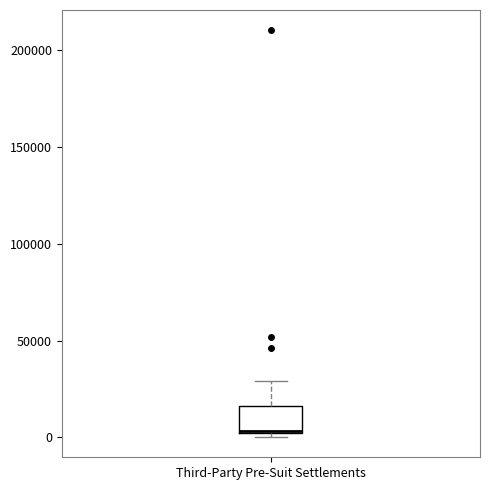

Transcribe this box plot: give where the median line is, the range the box spans, and where the two whiskers end, as read against the y-axis. The values are not printed on the chart, so give them approximately, as read against the axis.

median 5000, box 0 to 15000, whiskers 0 (just below the box's lower edge) to 30000